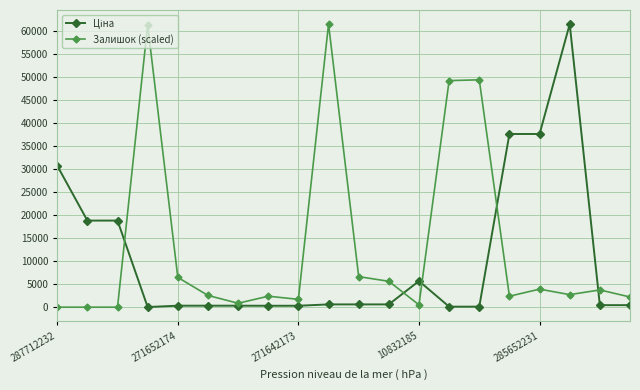

What is the maximum value shown in the chart?

61434.3